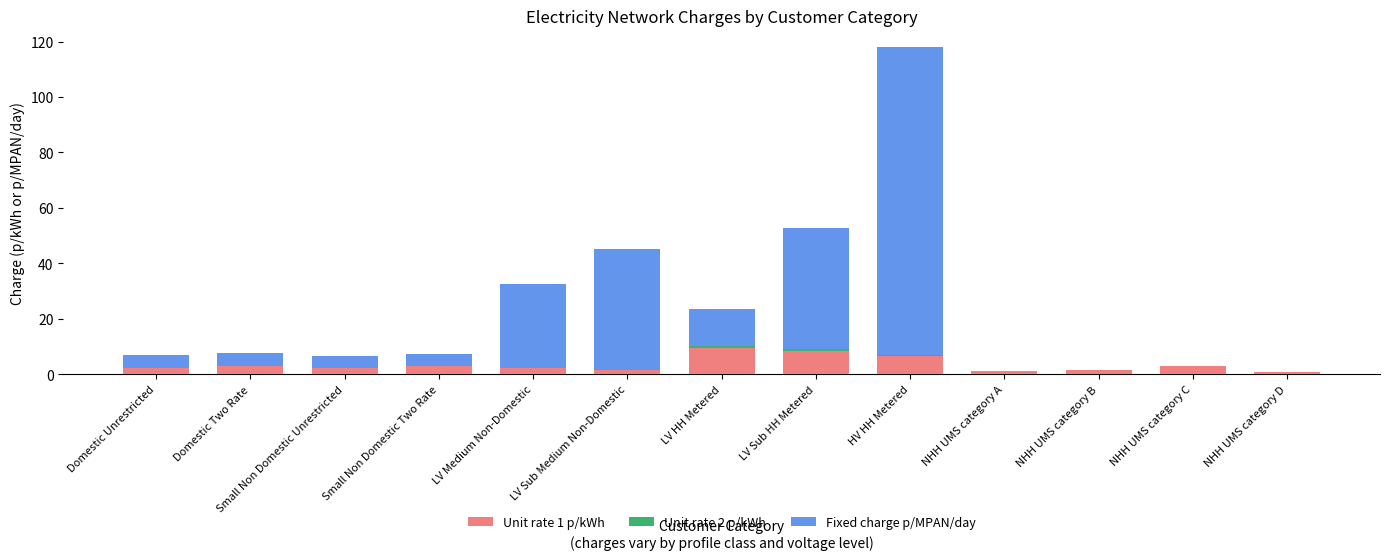

The value of Unit rate 1 p/kWh at HV HH Metered is 6.5. True or false?

True